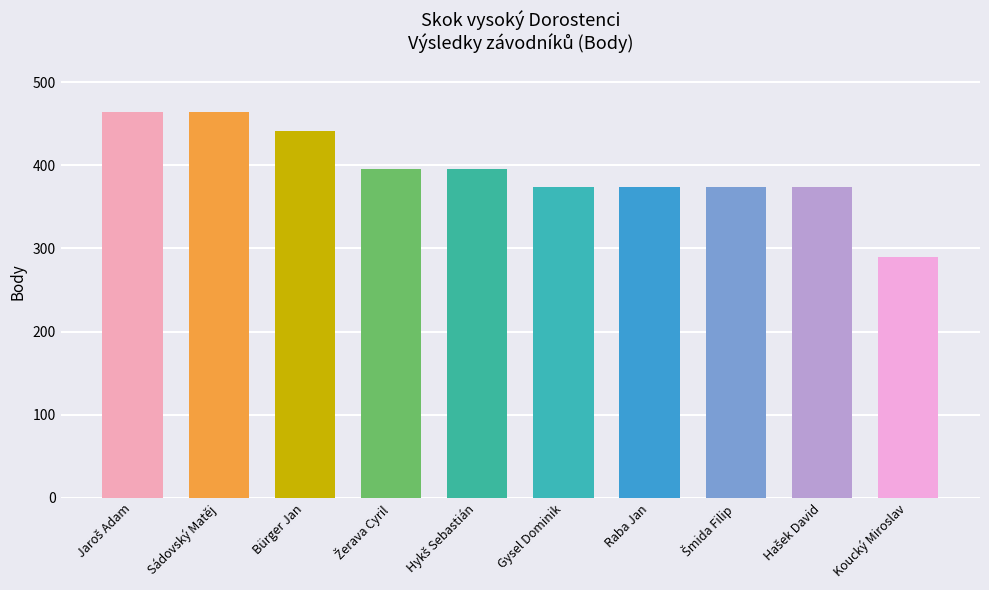

What is the difference between the second highest and minimum values?

174